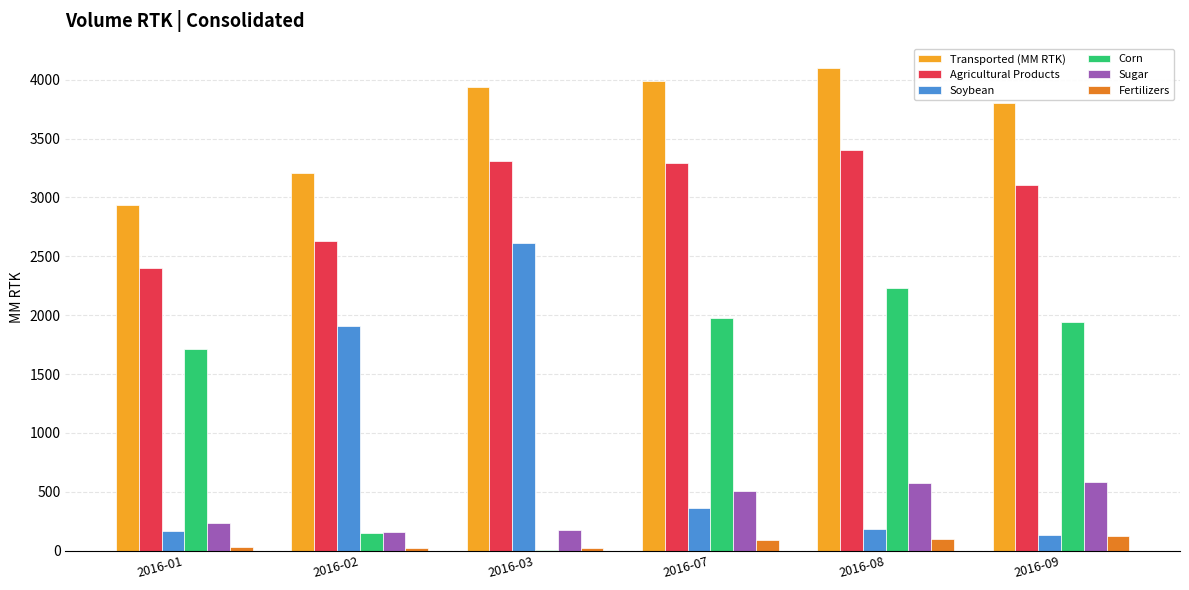

Is the value of Fertilizers at 2016-08 greater than the value of Transported (MM RTK) at 2016-01?

No